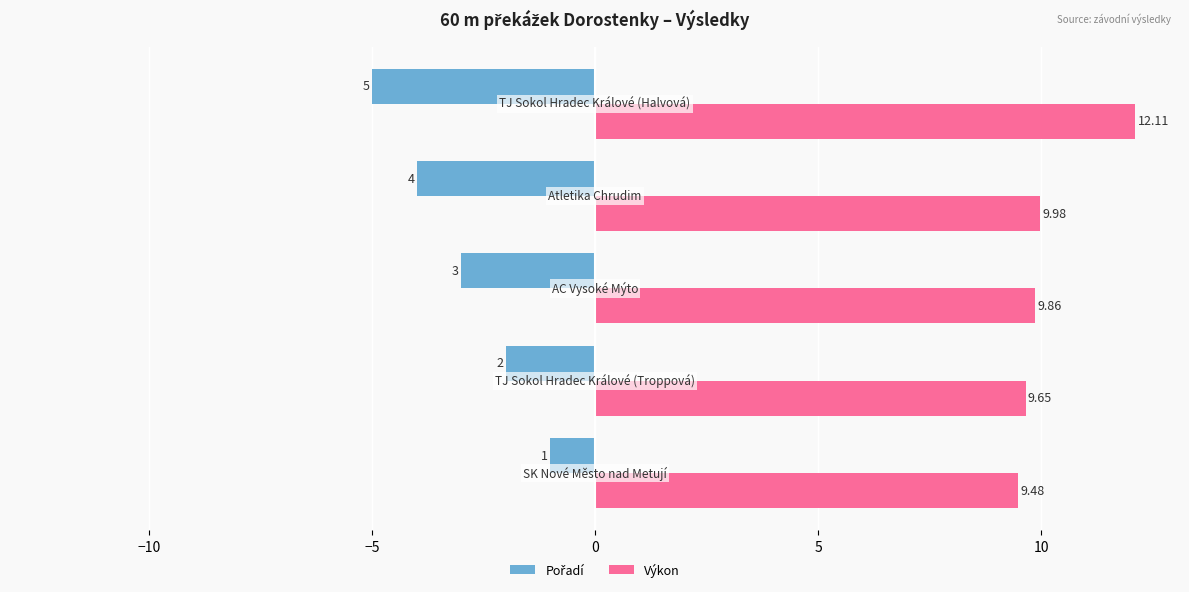

At how many categories does at least one series exceed -3?

5